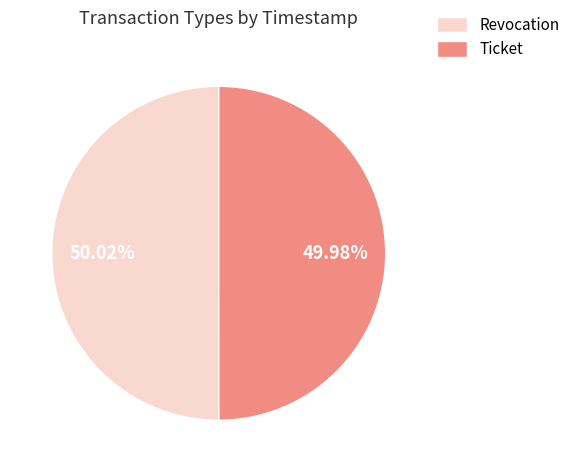

The Ticket slice represents 39% of the pie. True or false?

False